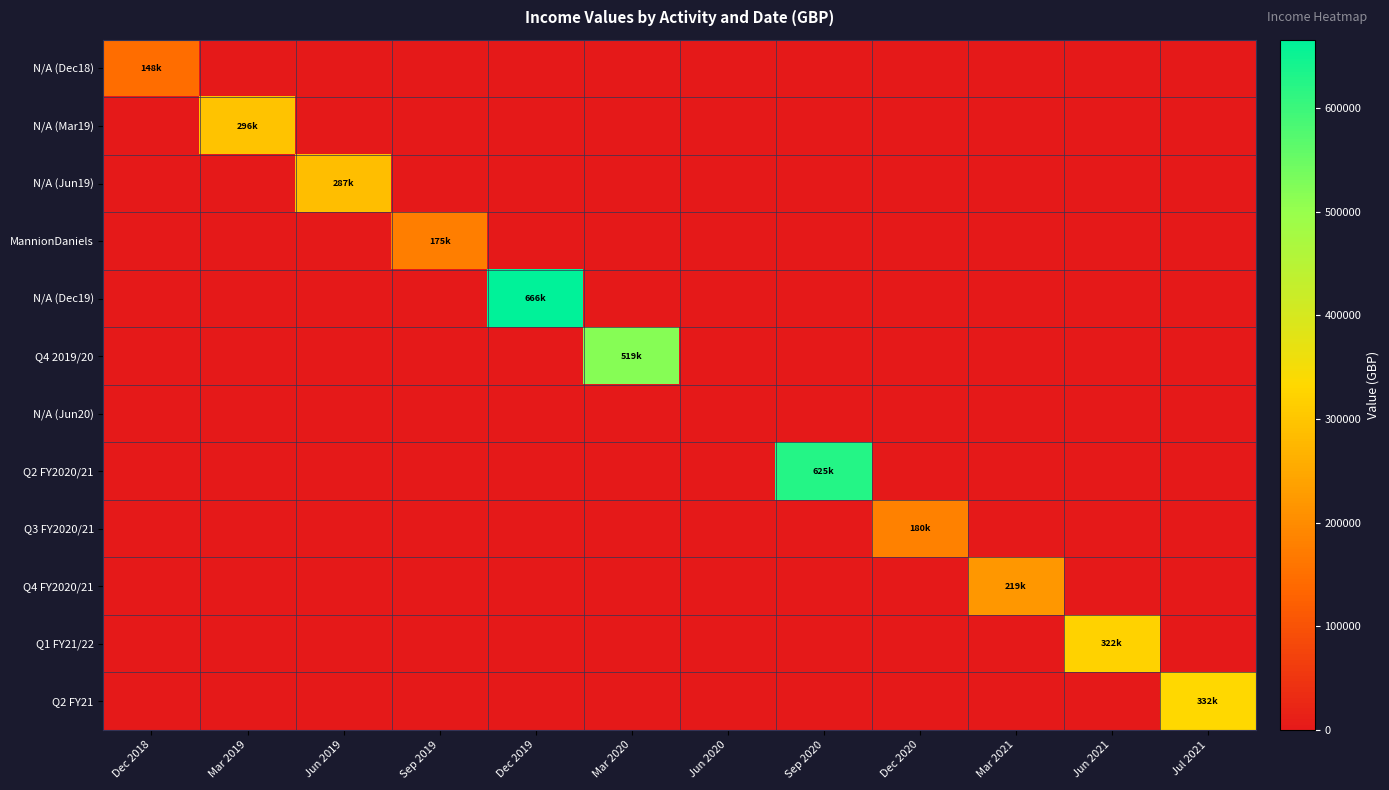

Reading left to right, list all the values displayed in this chart.

N/A (Dec18): Dec 2018=147642.4	Mar 2019=0.0	Jun 2019=0.0	Sep 2019=0.0	Dec 2019=0.0	Mar 2020=0.0	Jun 2020=0.0	Sep 2020=0.0	Dec 2020=0.0	Mar 2021=0.0	Jun 2021=0.0	Jul 2021=0.0
N/A (Mar19): Dec 2018=0.0	Mar 2019=296012.5	Jun 2019=0.0	Sep 2019=0.0	Dec 2019=0.0	Mar 2020=0.0	Jun 2020=0.0	Sep 2020=0.0	Dec 2020=0.0	Mar 2021=0.0	Jun 2021=0.0	Jul 2021=0.0
N/A (Jun19): Dec 2018=0.0	Mar 2019=0.0	Jun 2019=287074.5	Sep 2019=0.0	Dec 2019=0.0	Mar 2020=0.0	Jun 2020=0.0	Sep 2020=0.0	Dec 2020=0.0	Mar 2021=0.0	Jun 2021=0.0	Jul 2021=0.0
MannionDaniels: Dec 2018=0.0	Mar 2019=0.0	Jun 2019=0.0	Sep 2019=175280.6	Dec 2019=0.0	Mar 2020=0.0	Jun 2020=0.0	Sep 2020=0.0	Dec 2020=0.0	Mar 2021=0.0	Jun 2021=0.0	Jul 2021=0.0
N/A (Dec19): Dec 2018=0.0	Mar 2019=0.0	Jun 2019=0.0	Sep 2019=0.0	Dec 2019=665727.9	Mar 2020=0.0	Jun 2020=0.0	Sep 2020=0.0	Dec 2020=0.0	Mar 2021=0.0	Jun 2021=0.0	Jul 2021=0.0
Q4 2019/20: Dec 2018=0.0	Mar 2019=0.0	Jun 2019=0.0	Sep 2019=0.0	Dec 2019=0.0	Mar 2020=519463.7	Jun 2020=0.0	Sep 2020=0.0	Dec 2020=0.0	Mar 2021=0.0	Jun 2021=0.0	Jul 2021=0.0
N/A (Jun20): Dec 2018=0.0	Mar 2019=0.0	Jun 2019=0.0	Sep 2019=0.0	Dec 2019=0.0	Mar 2020=0.0	Jun 2020=0.0	Sep 2020=0.0	Dec 2020=0.0	Mar 2021=0.0	Jun 2021=0.0	Jul 2021=0.0
Q2 FY2020/21: Dec 2018=0.0	Mar 2019=0.0	Jun 2019=0.0	Sep 2019=0.0	Dec 2019=0.0	Mar 2020=0.0	Jun 2020=0.0	Sep 2020=624969.7	Dec 2020=0.0	Mar 2021=0.0	Jun 2021=0.0	Jul 2021=0.0
Q3 FY2020/21: Dec 2018=0.0	Mar 2019=0.0	Jun 2019=0.0	Sep 2019=0.0	Dec 2019=0.0	Mar 2020=0.0	Jun 2020=0.0	Sep 2020=0.0	Dec 2020=180024.6	Mar 2021=0.0	Jun 2021=0.0	Jul 2021=0.0
Q4 FY2020/21: Dec 2018=0.0	Mar 2019=0.0	Jun 2019=0.0	Sep 2019=0.0	Dec 2019=0.0	Mar 2020=0.0	Jun 2020=0.0	Sep 2020=0.0	Dec 2020=0.0	Mar 2021=219256.0	Jun 2021=0.0	Jul 2021=0.0
Q1 FY21/22: Dec 2018=0.0	Mar 2019=0.0	Jun 2019=0.0	Sep 2019=0.0	Dec 2019=0.0	Mar 2020=0.0	Jun 2020=0.0	Sep 2020=0.0	Dec 2020=0.0	Mar 2021=0.0	Jun 2021=322158.1	Jul 2021=0.0
Q2 FY21: Dec 2018=0.0	Mar 2019=0.0	Jun 2019=0.0	Sep 2019=0.0	Dec 2019=0.0	Mar 2020=0.0	Jun 2020=0.0	Sep 2020=0.0	Dec 2020=0.0	Mar 2021=0.0	Jun 2021=0.0	Jul 2021=332058.0